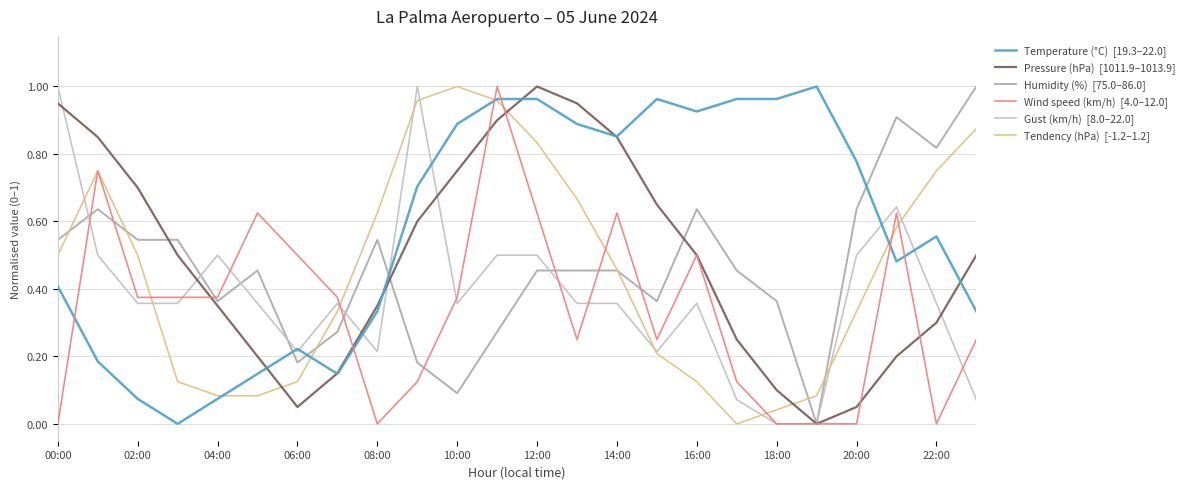

Does the chart have visible grid lines?

Yes